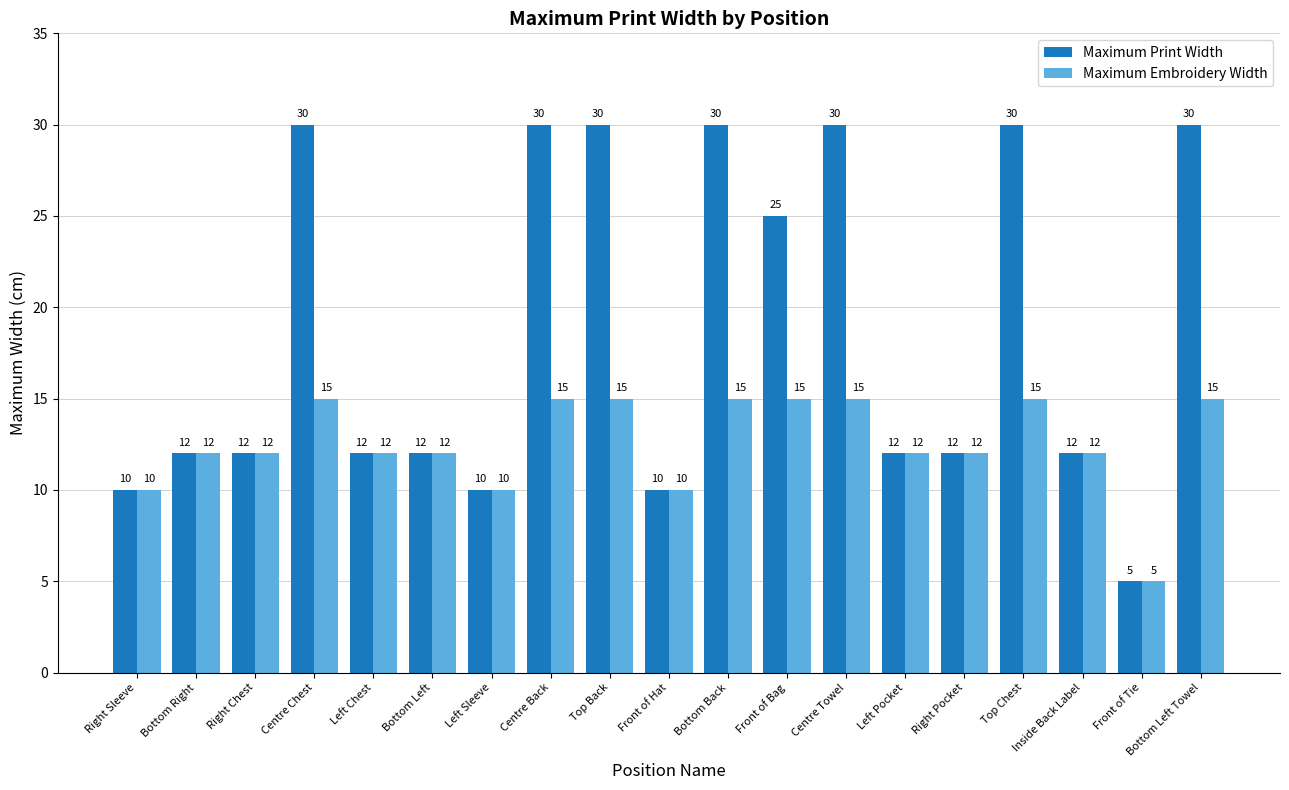

Which series has the widest spread of values?

Maximum Print Width